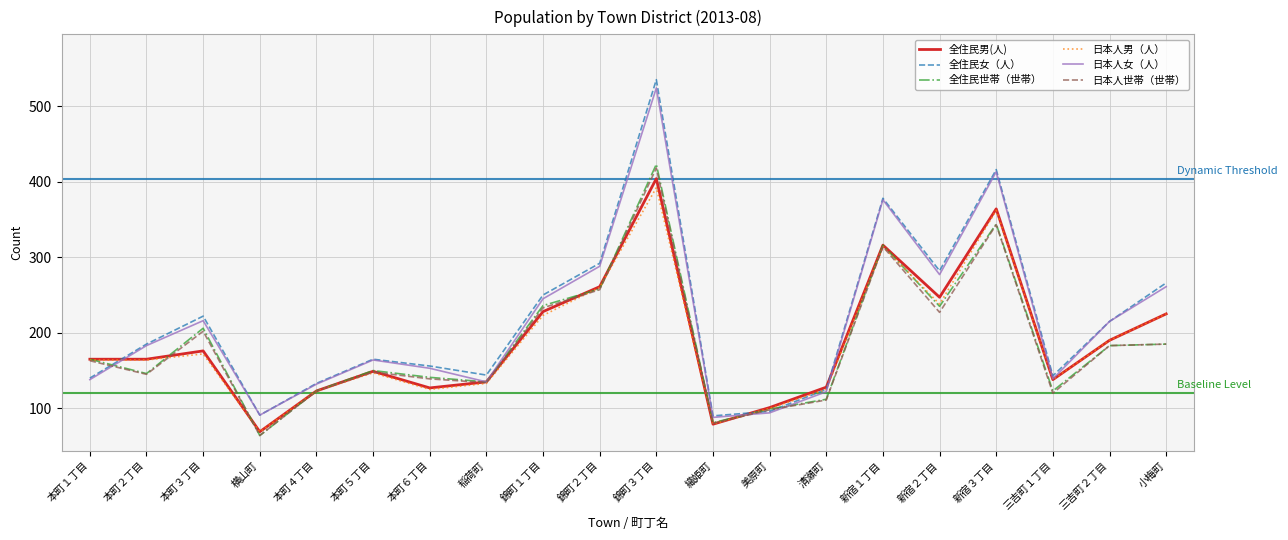

What is the minimum value shown in the chart?

64